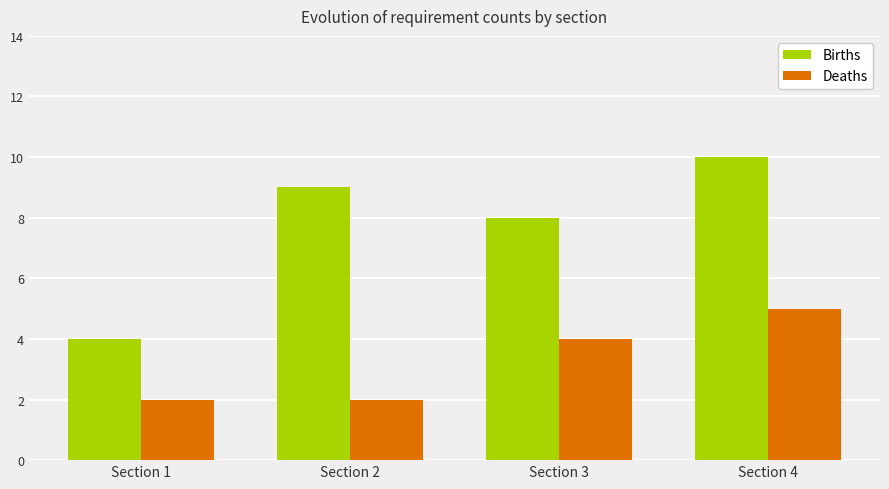

List the series in order of their peak value, lowest first.

Deaths, Births